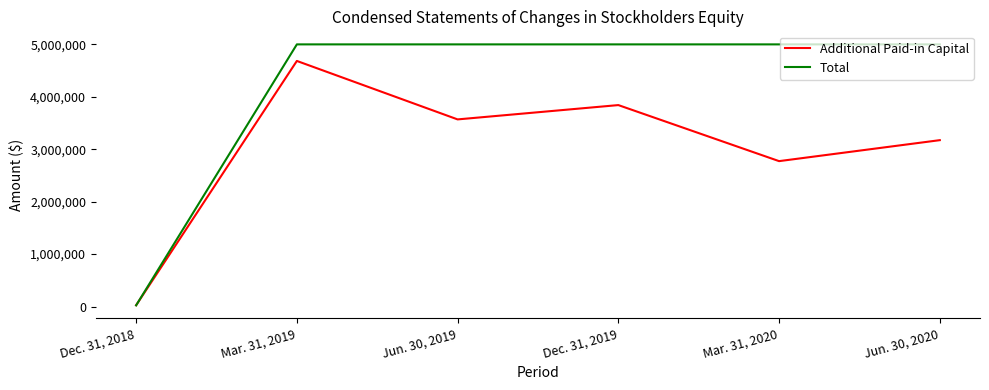

Reading right to left, transcribe all the data shown in this chart.

Additional Paid-in Capital: 3173000	2773000	3842000	3569000	4684000	24000
Total: 5000000	5000000	5000000	5000000	5000000	22000